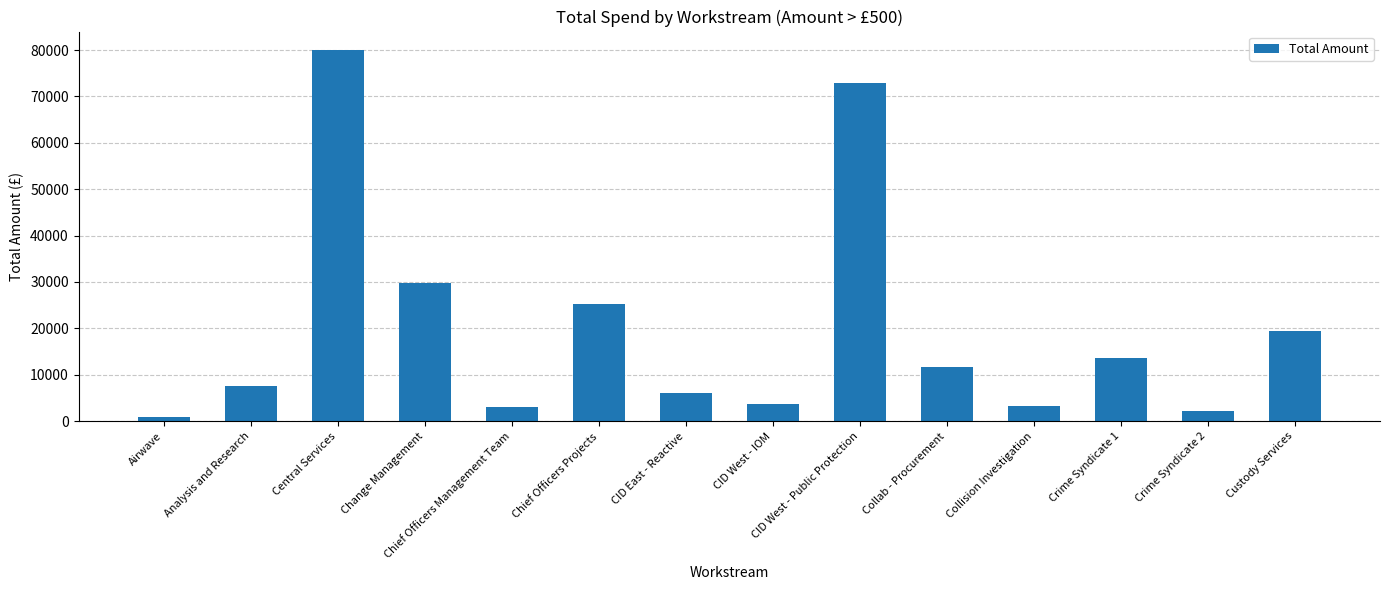

What is the label of the 12th bar from the left?

Crime Syndicate 1